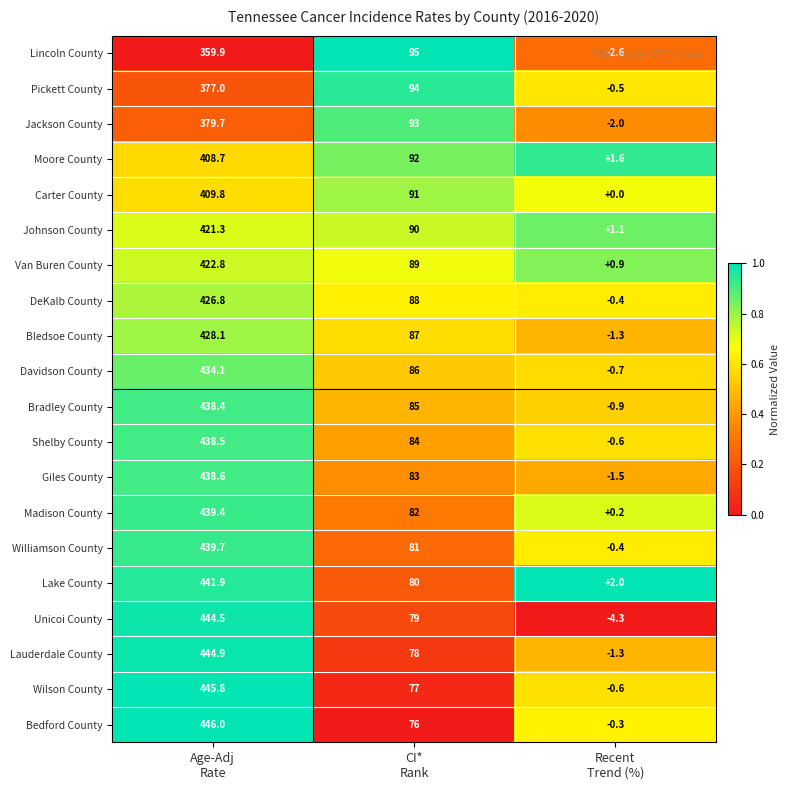

What is the highest value of the Bedford County series?

446.0